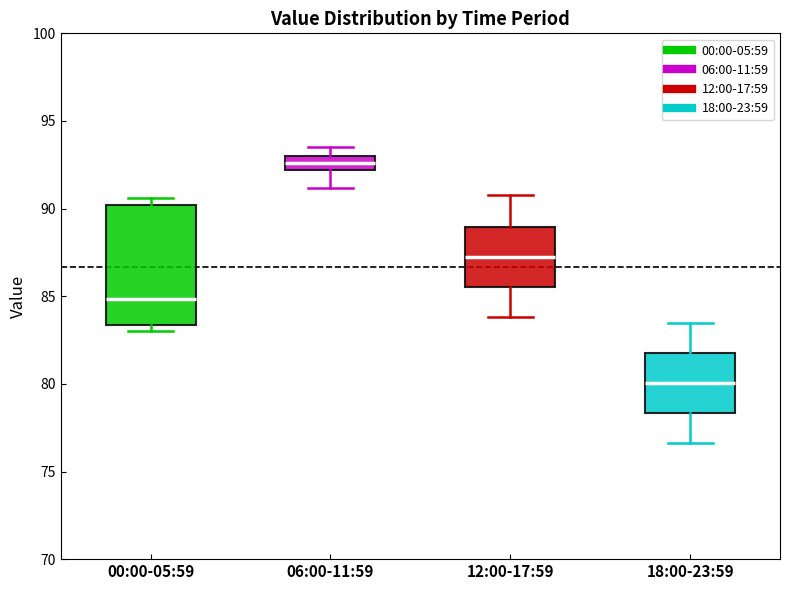

Which box's median line is the highest?

06:00-11:59